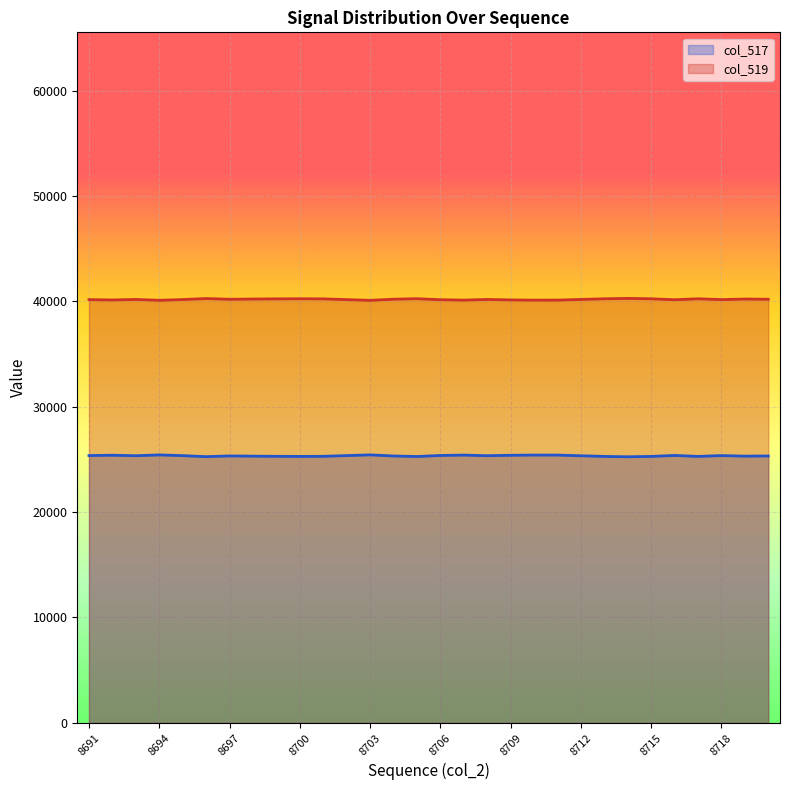

Reading left to right, transcribe all the data shown in this chart.

col_517: 8691=25368	8692=25398	8693=25351	8694=25429	8695=25360	8696=25264	8697=25333	8698=25311	8699=25295	8700=25286	8701=25295	8702=25365	8703=25433	8704=25327	8705=25279	8706=25375	8707=25412	8708=25352	8709=25394	8710=25415	8711=25412	8712=25348	8713=25287	8714=25252	8715=25287	8716=25377	8717=25287	8718=25365	8719=25311	8720=25330
col_519: 8691=40167	8692=40137	8693=40184	8694=40106	8695=40175	8696=40271	8697=40202	8698=40224	8699=40240	8700=40249	8701=40240	8702=40170	8703=40102	8704=40208	8705=40256	8706=40160	8707=40123	8708=40183	8709=40141	8710=40120	8711=40123	8712=40187	8713=40248	8714=40283	8715=40248	8716=40158	8717=40248	8718=40170	8719=40224	8720=40205